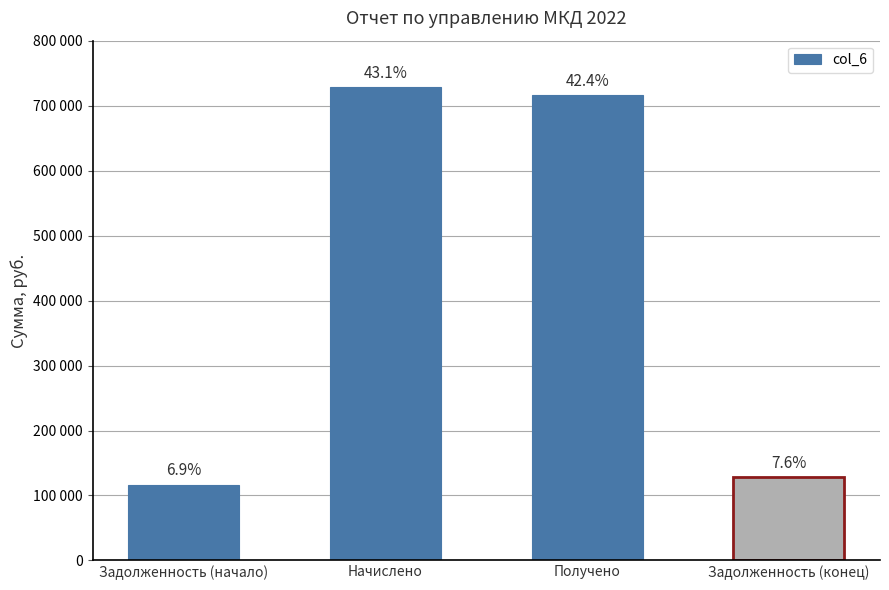

Reading left to right, extract all data points from this chart.

Задолженность (начало)=116672.0	Начислено=728779.3	Получено=716655.5	Задолженность (конец)=128795.8